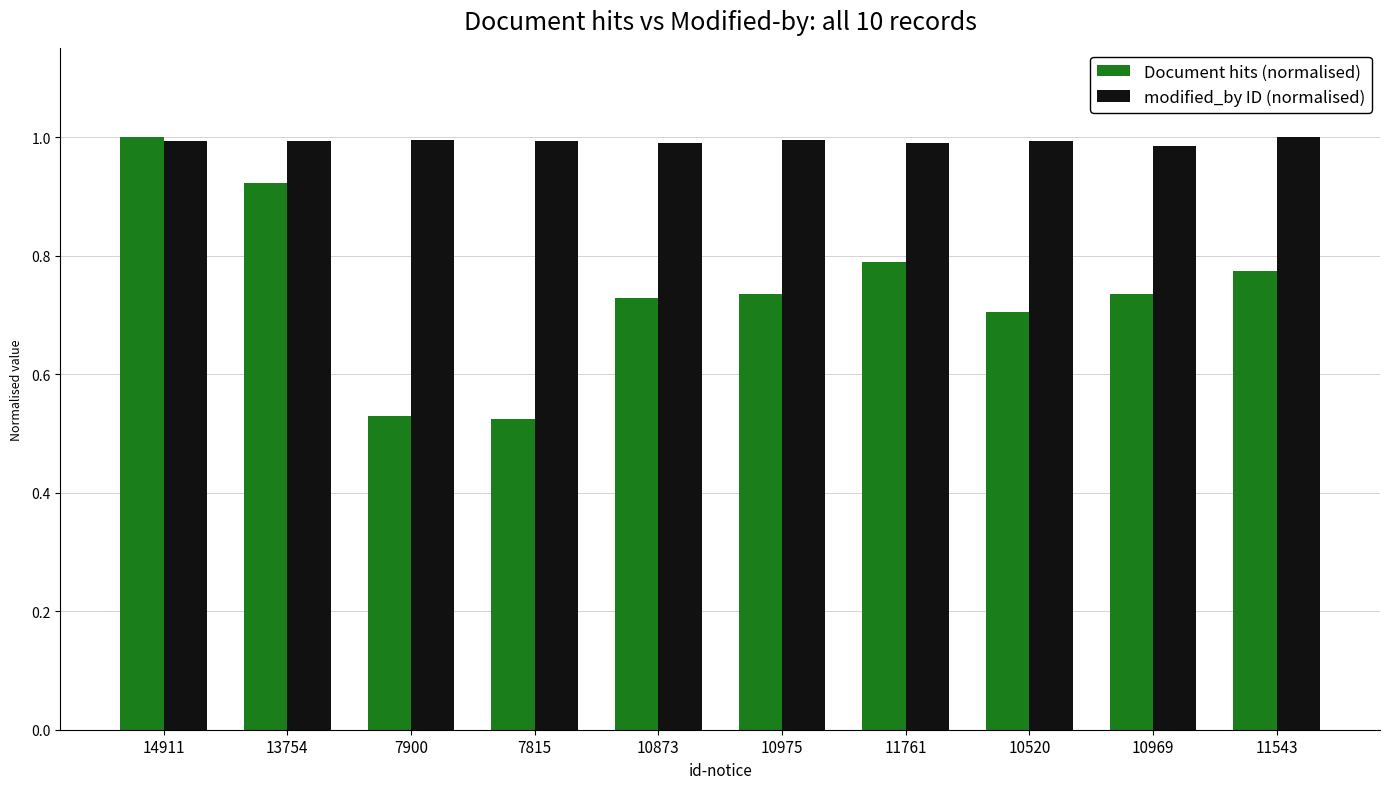

Rank the series by their average value, from lowest to highest.

Document hits (normalised), modified_by ID (normalised)